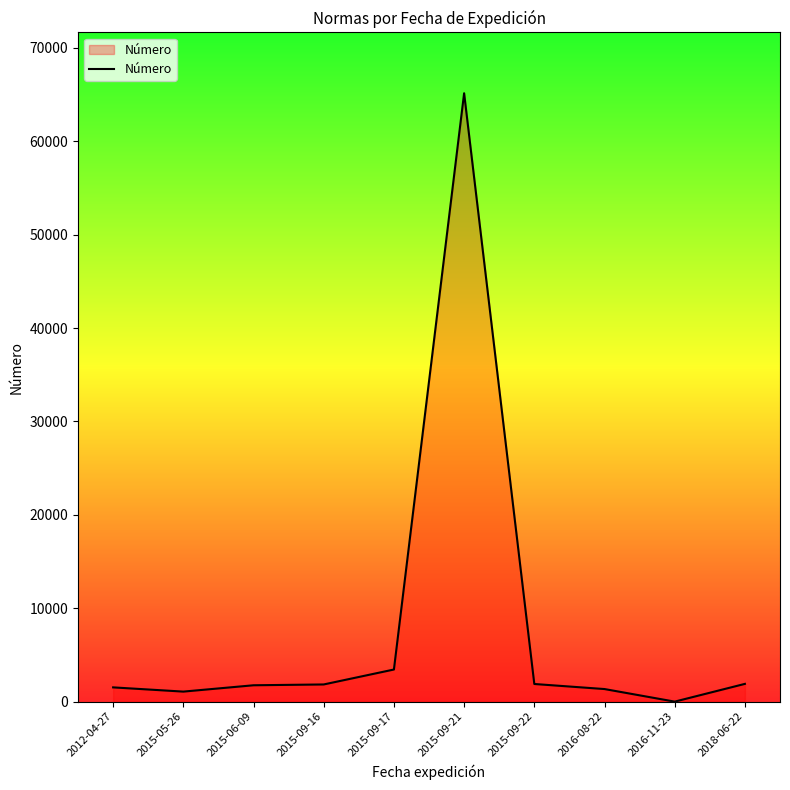

At which label is the value closest to 32573?

2015-09-17